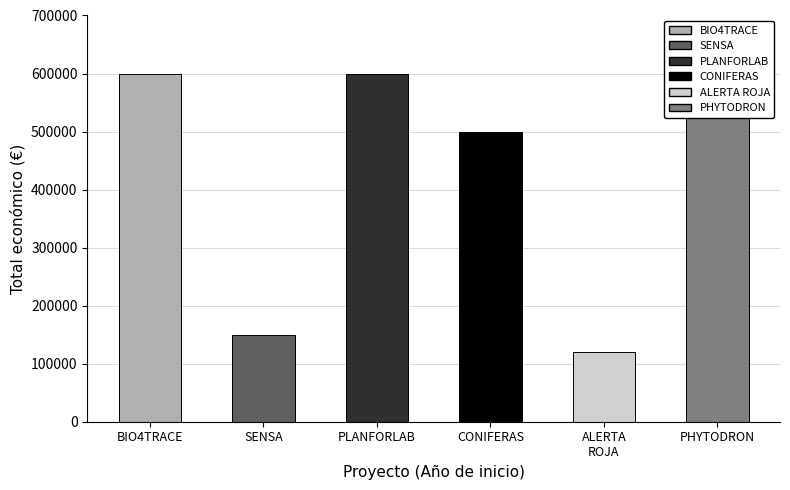

Approximately how many times larger is the value at BIO4TRACE compared to CONIFERAS?

1.2